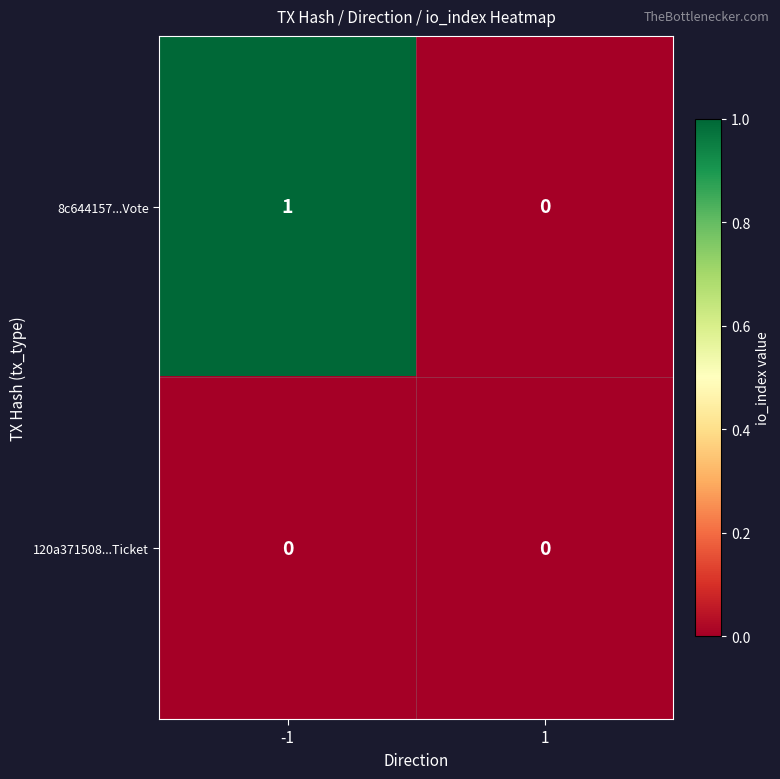

What is the total value across all series at -1?

1